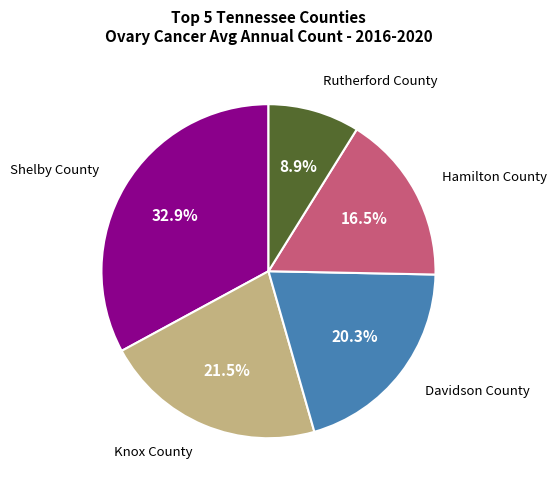

Count the number of slices in the pie.

5